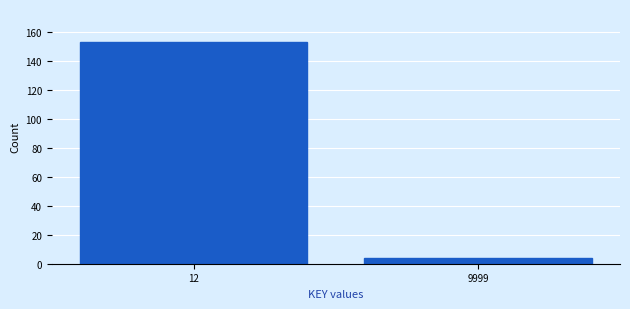

Reading right to left, list all the values displayed in this chart.

4	153